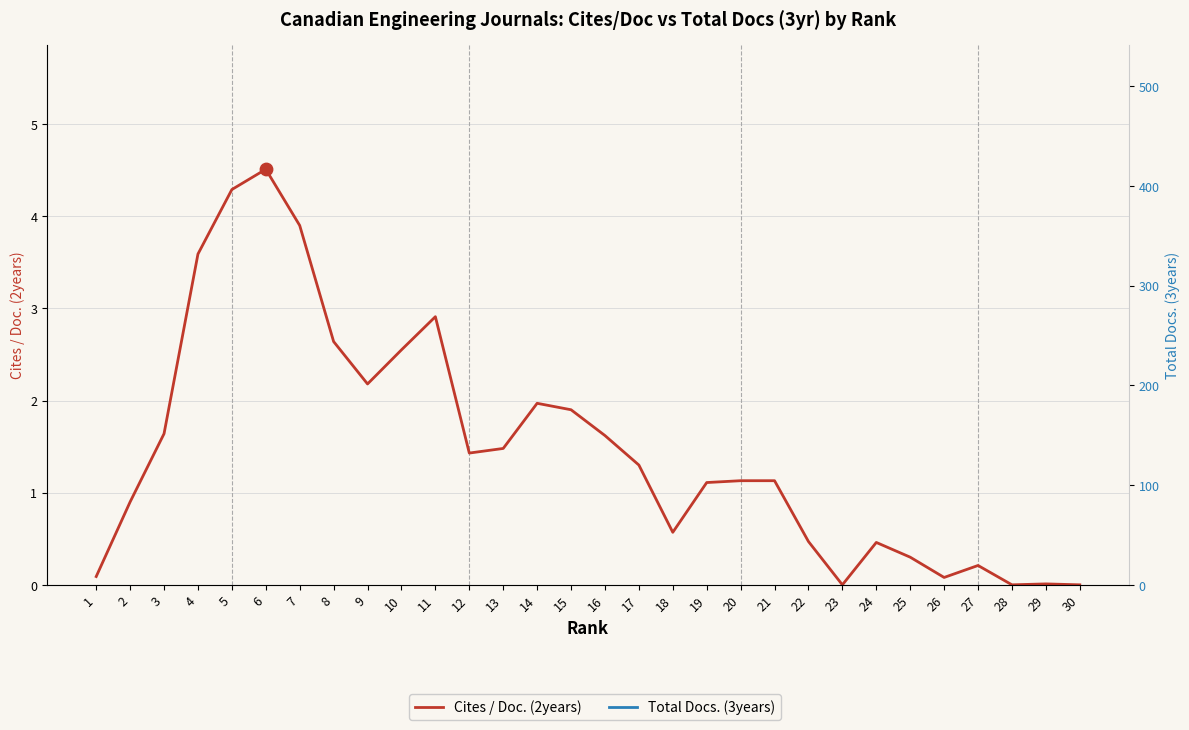

Which series reaches the maximum Y coordinate?

Total Docs. (3years)